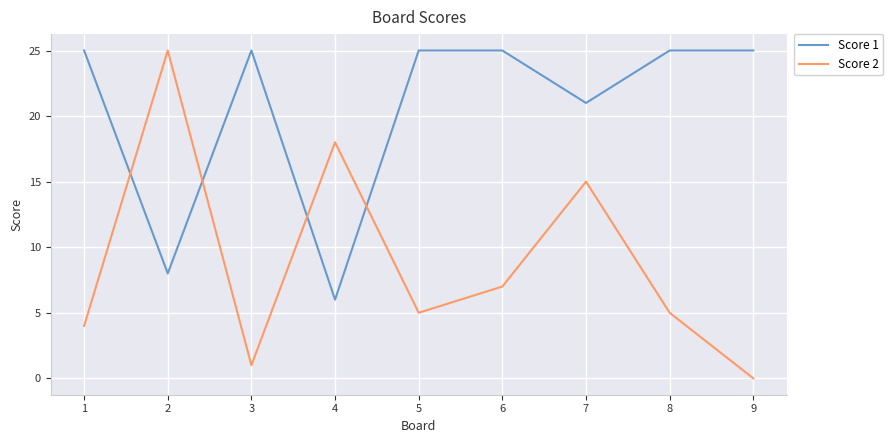

Where do Score 1 and Score 2 first cross each other?

1 and 2